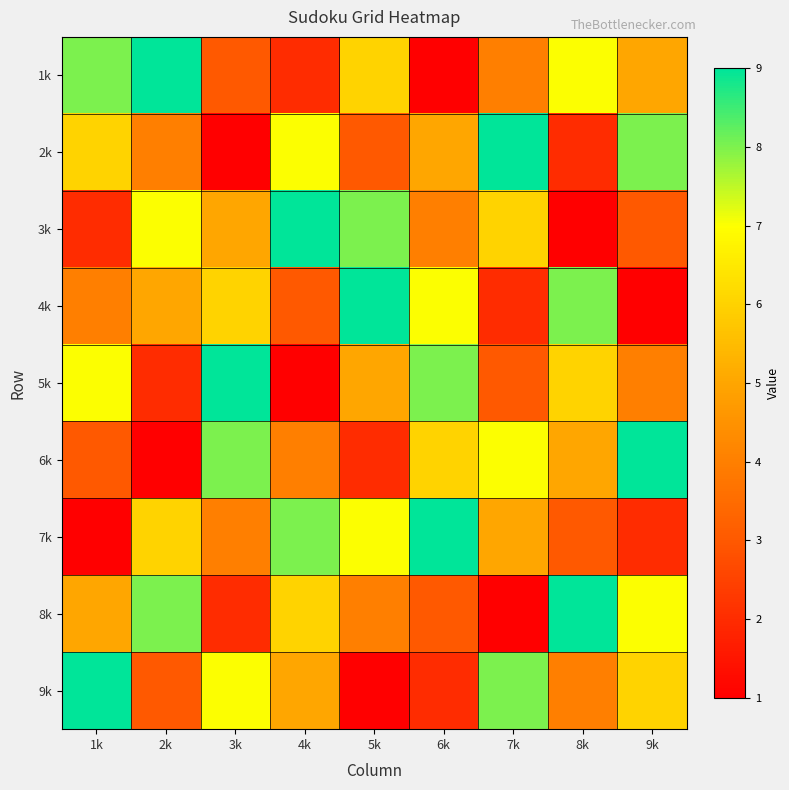

How many values in the 6k series exceed 5?

4